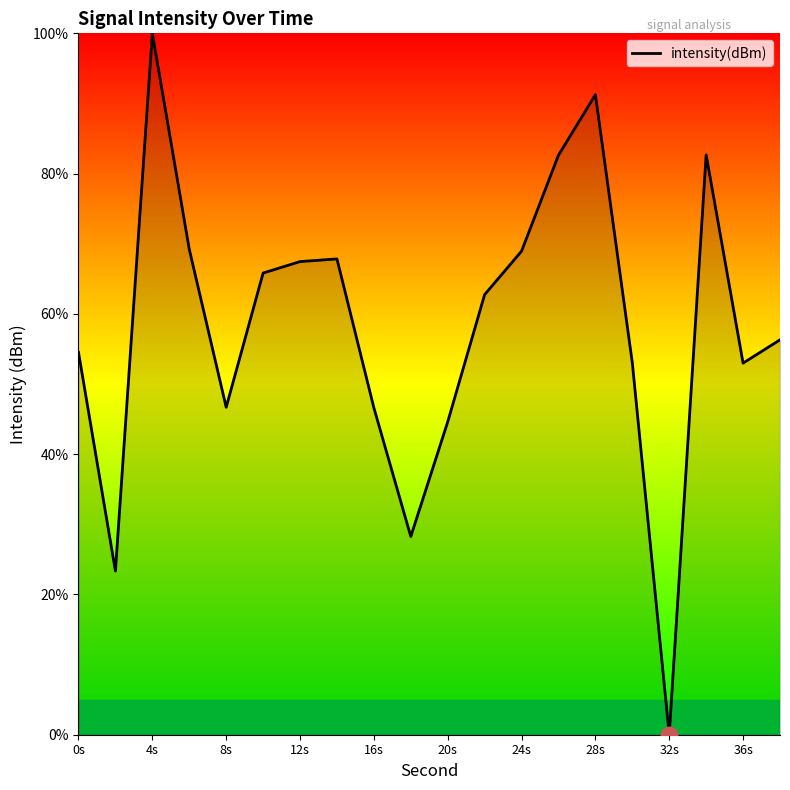

What is the greatest value displayed?

100.0